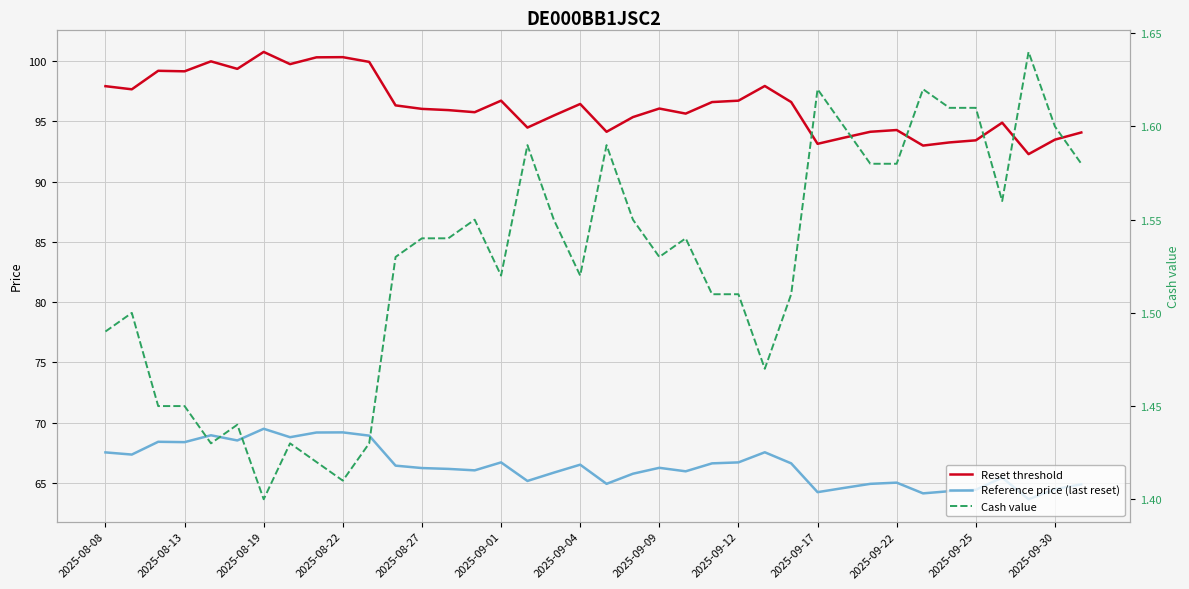

What is the difference between the maximum and minimum values in the Cash value series?

0.2